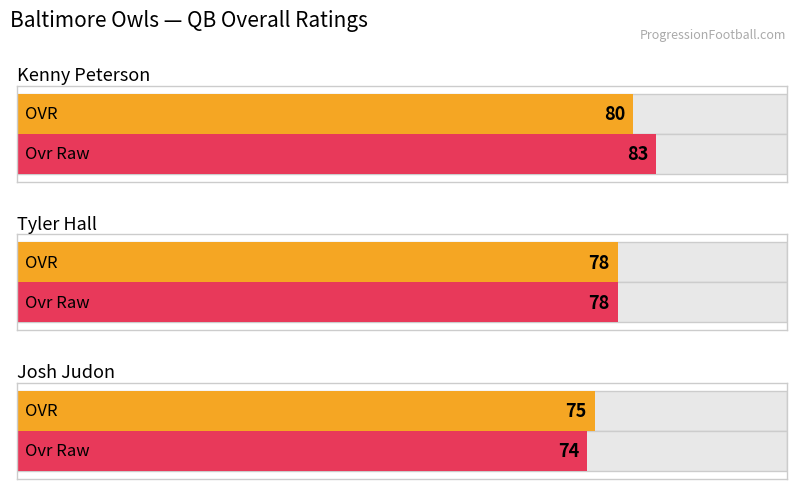

What is the label of the 2nd bar from the left?

Tyler Hall